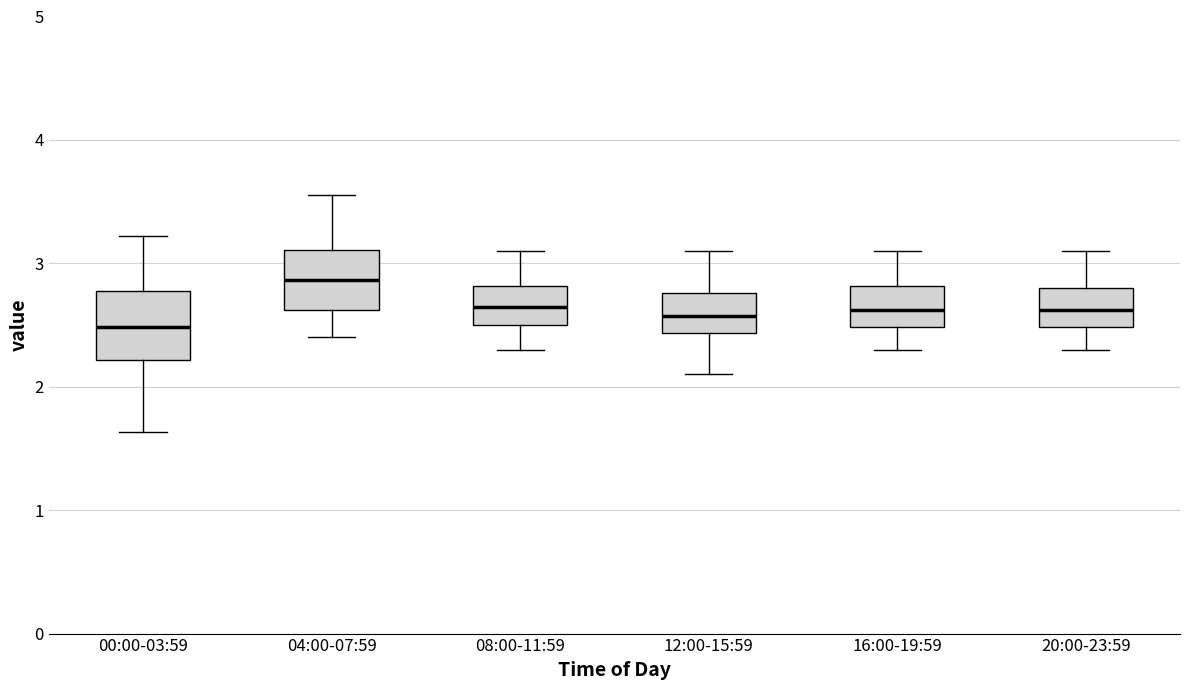

Reading left to right, transcribe this box plot: for each box, give where its median line is, the range the box spans, and where its two whiskers end, as read against the y-axis. The values are not printed on the chart, so give them approximately, as read against the axis.

00:00-03:59: median 2.5, box 2.2 to 2.8, whiskers 1.6 to 3.2
04:00-07:59: median 2.9, box 2.6 to 3.1, whiskers 2.4 to 3.6
08:00-11:59: median 2.7, box 2.5 to 2.8, whiskers 2.3 to 3.1
12:00-15:59: median 2.6, box 2.4 to 2.8, whiskers 2.1 to 3.1
16:00-19:59: median 2.6, box 2.5 to 2.8, whiskers 2.3 to 3.1
20:00-23:59: median 2.6, box 2.5 to 2.8, whiskers 2.3 to 3.1